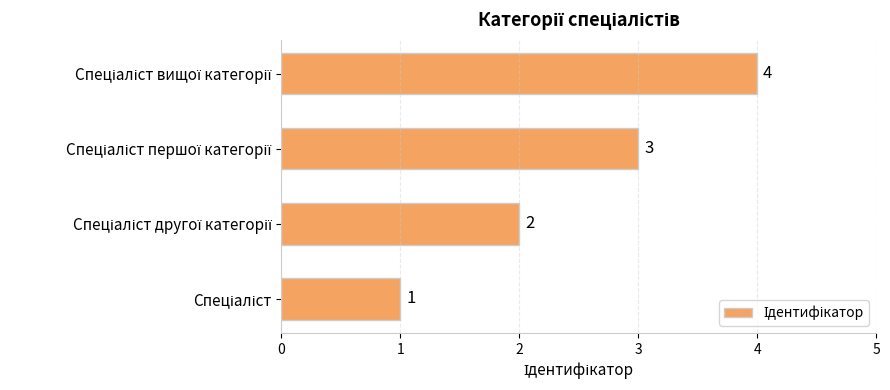

What is the greatest value displayed?

4